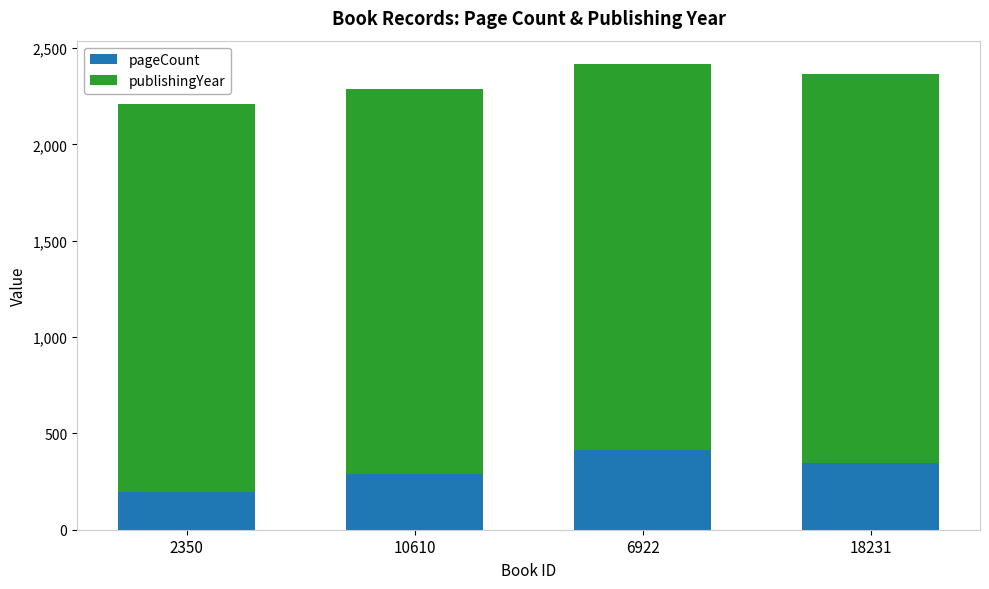

True or false: pageCount has a value of 416 at 6922.

True